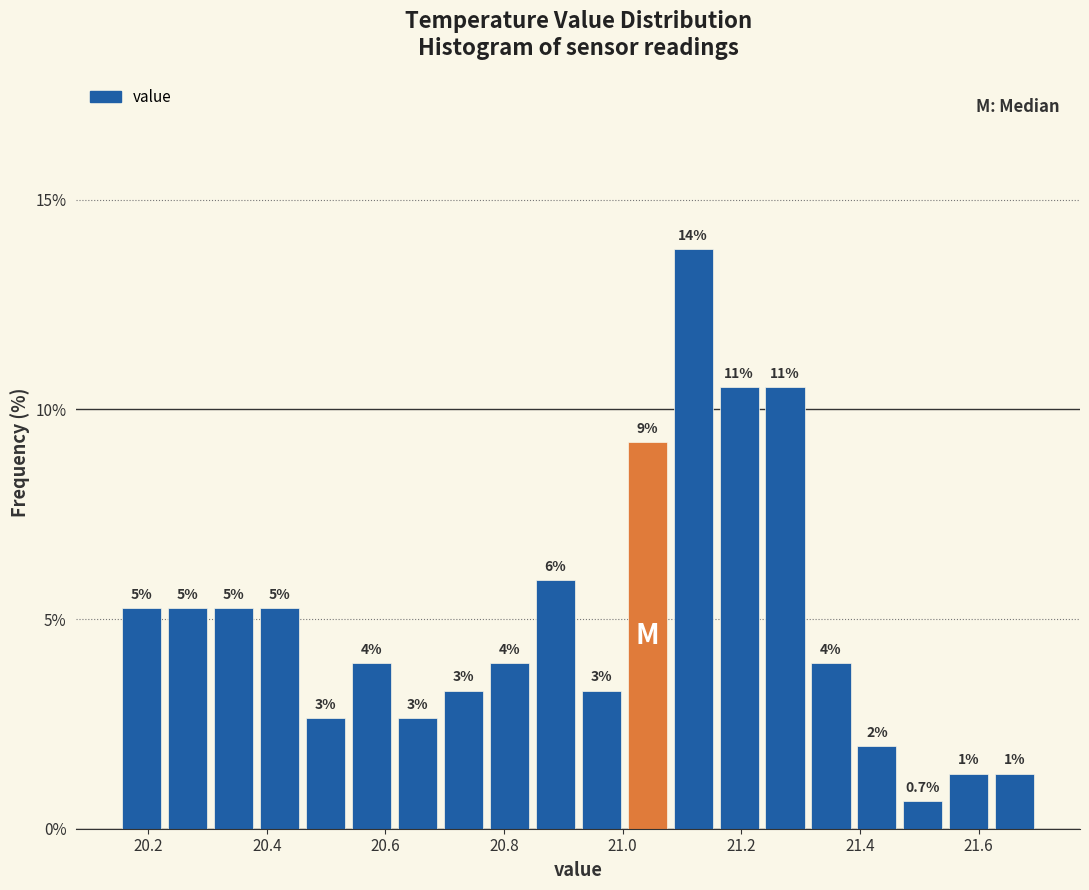

Around what value on the x-axis is the tallest bar? Give the approximate position of its centre, as read against the axis.

21.12